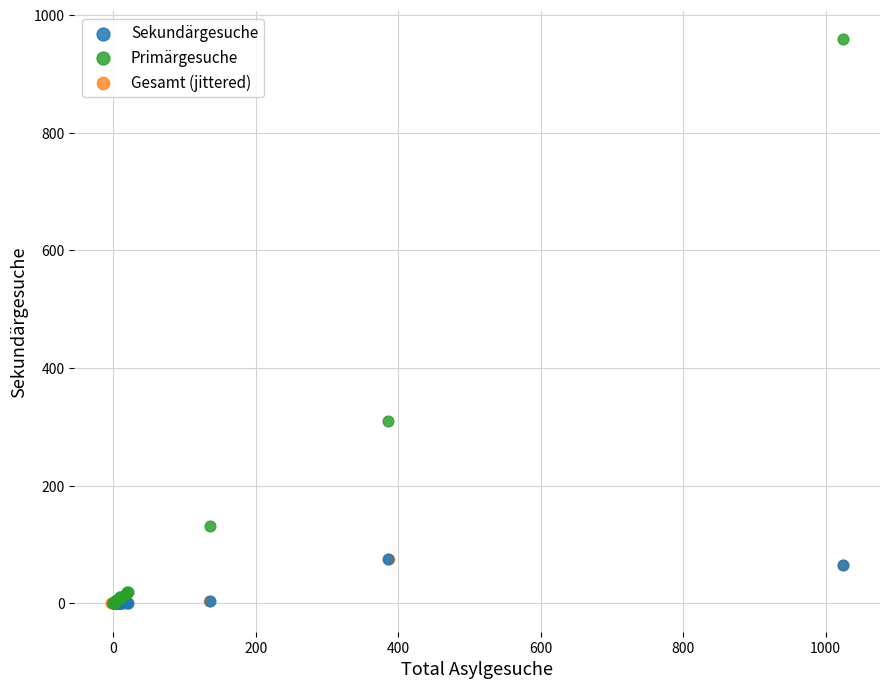

Which series reaches the maximum Y coordinate?

Primärgesuche